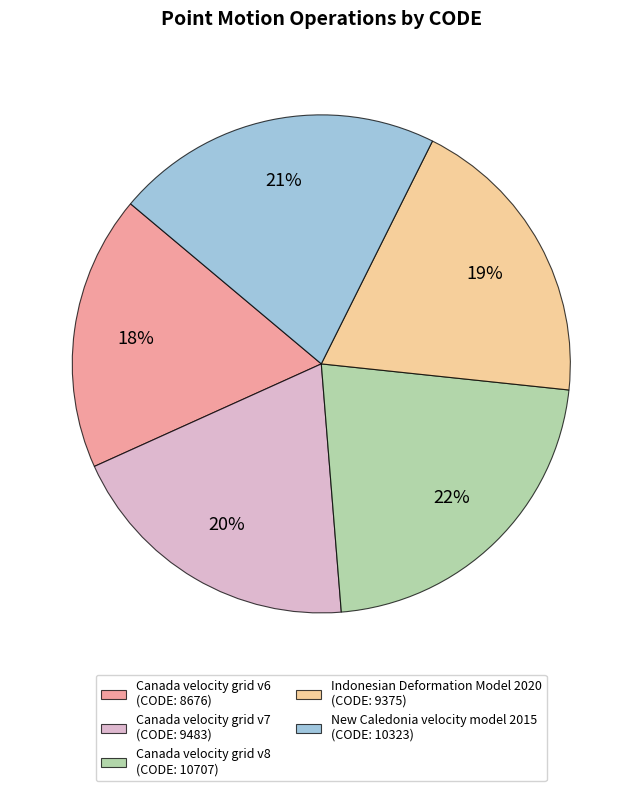

To the nearest percent, what is the average slice percentage?

20%